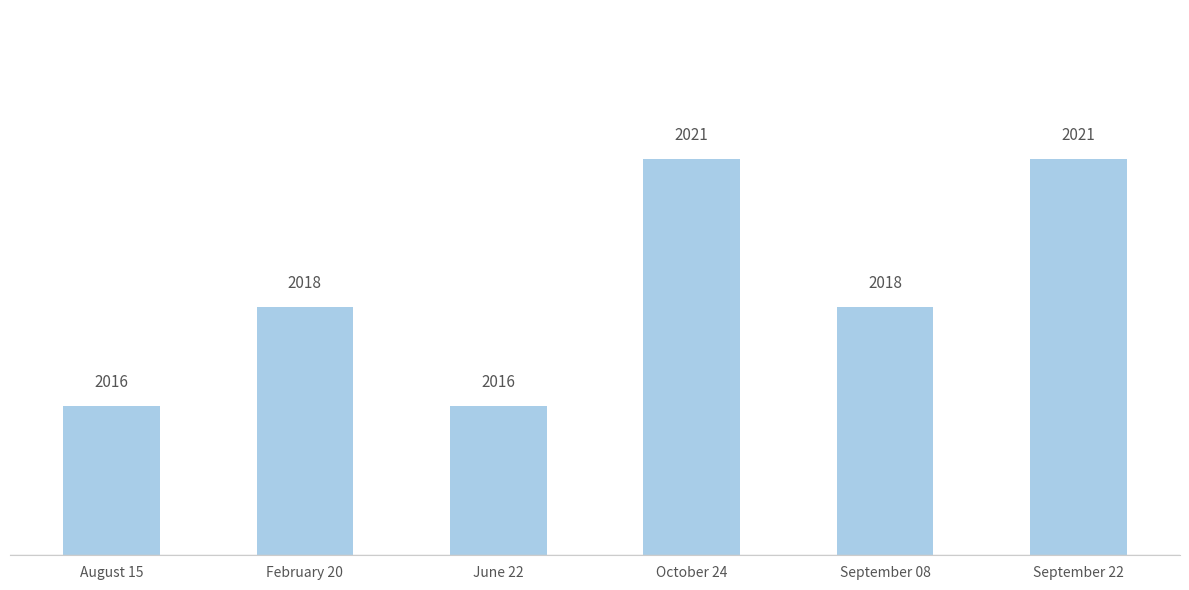

What is the average value?

2018